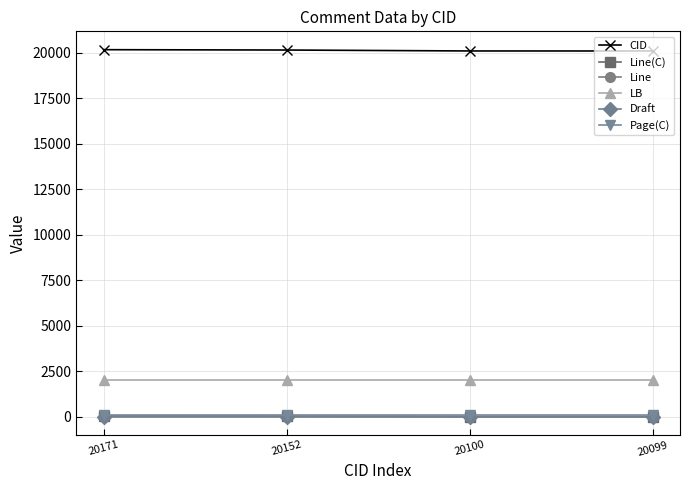

What is the sum of the Draft values at 20171 and 20099?

14